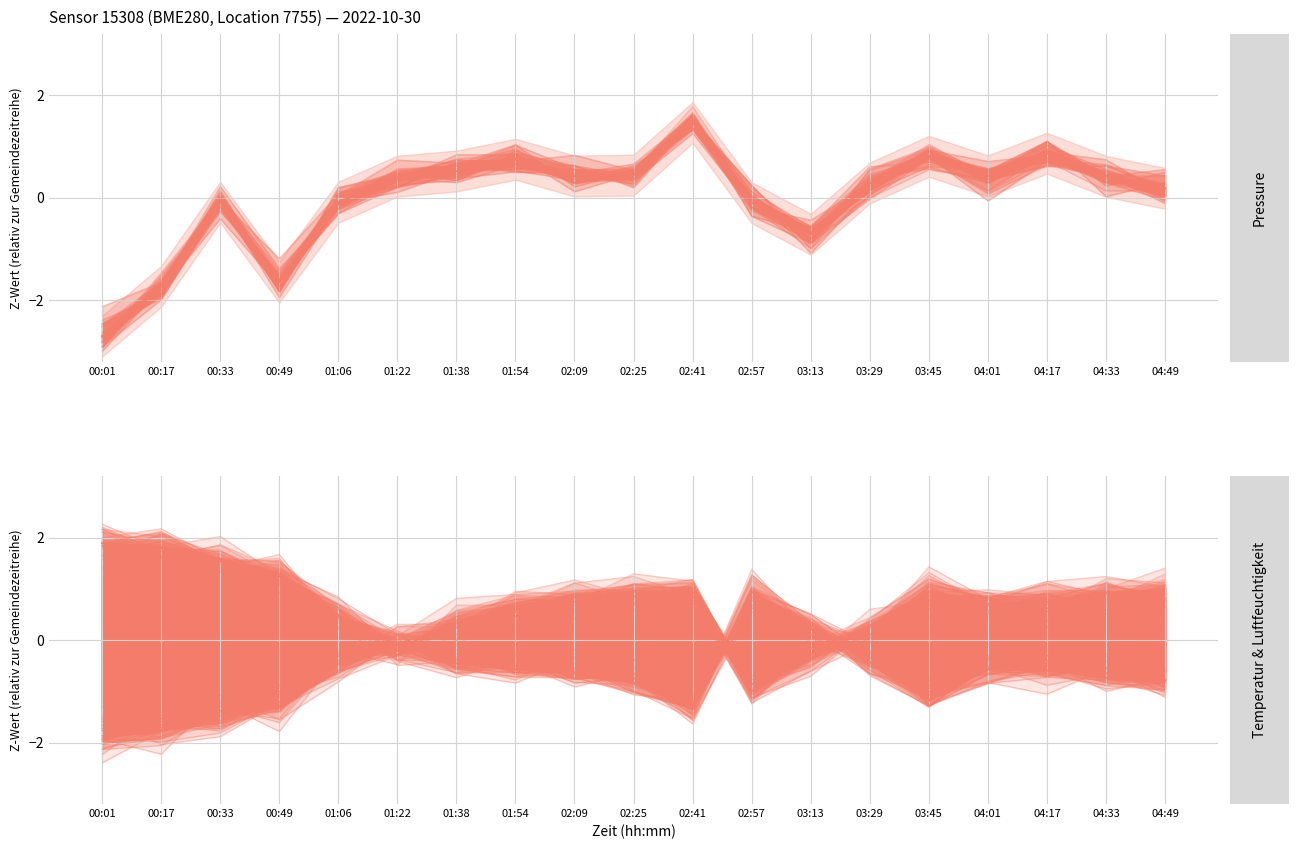

At how many categories does at least one series exceed 0?

19